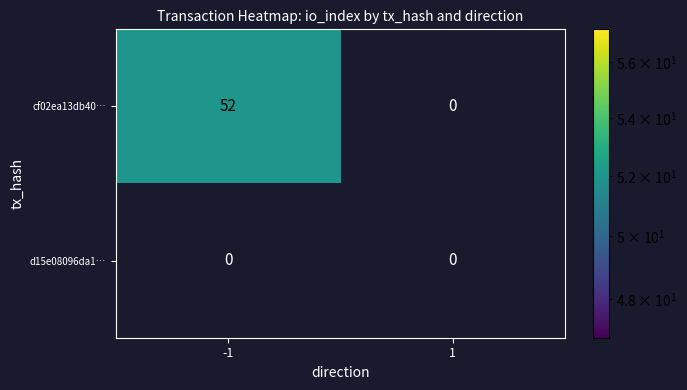

List the series in order of their peak value, highest first.

cf02ea13db40…, d15e08096da1…